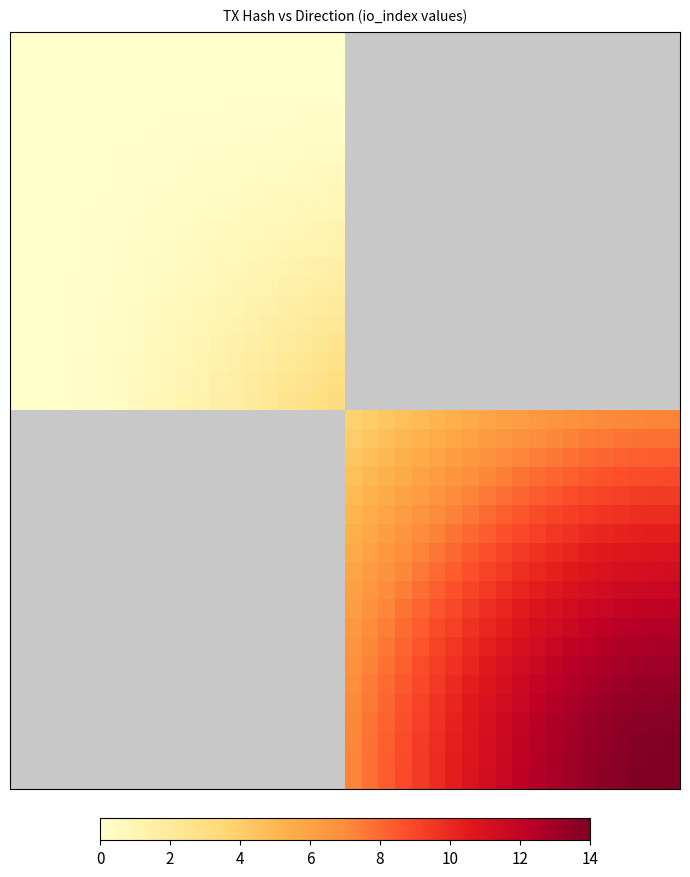

How many series are shown in this chart?

40